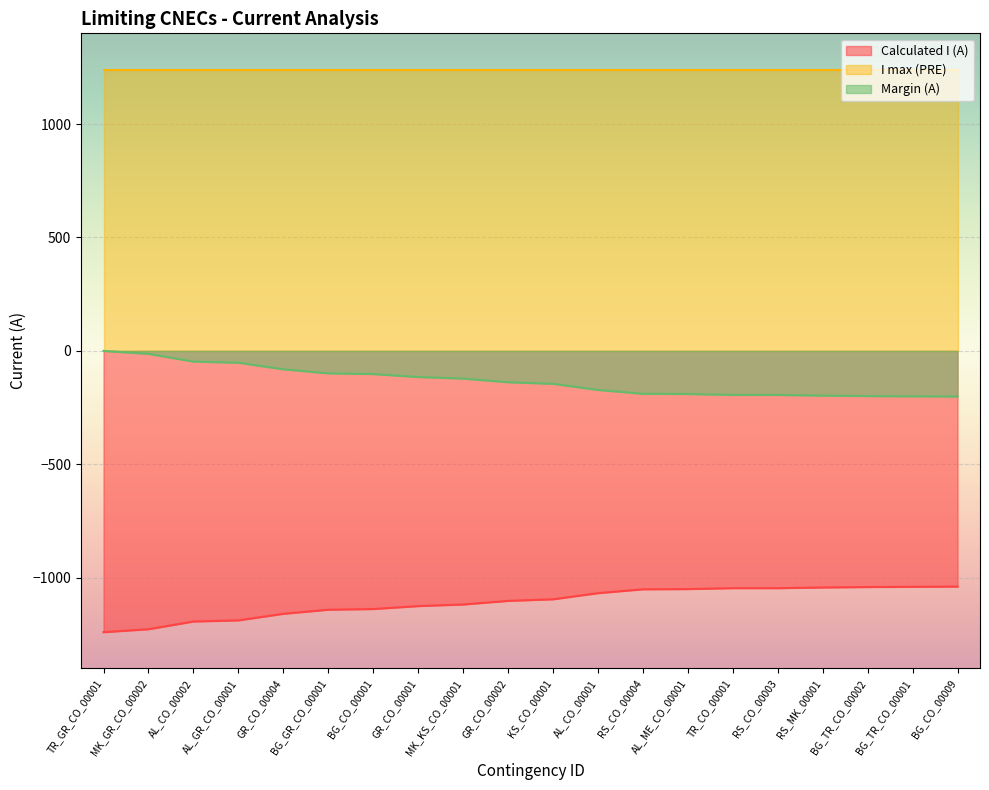

What is the difference between the Margin (A) values at MK_KS_CO_00001 and GR_CO_00002?

16